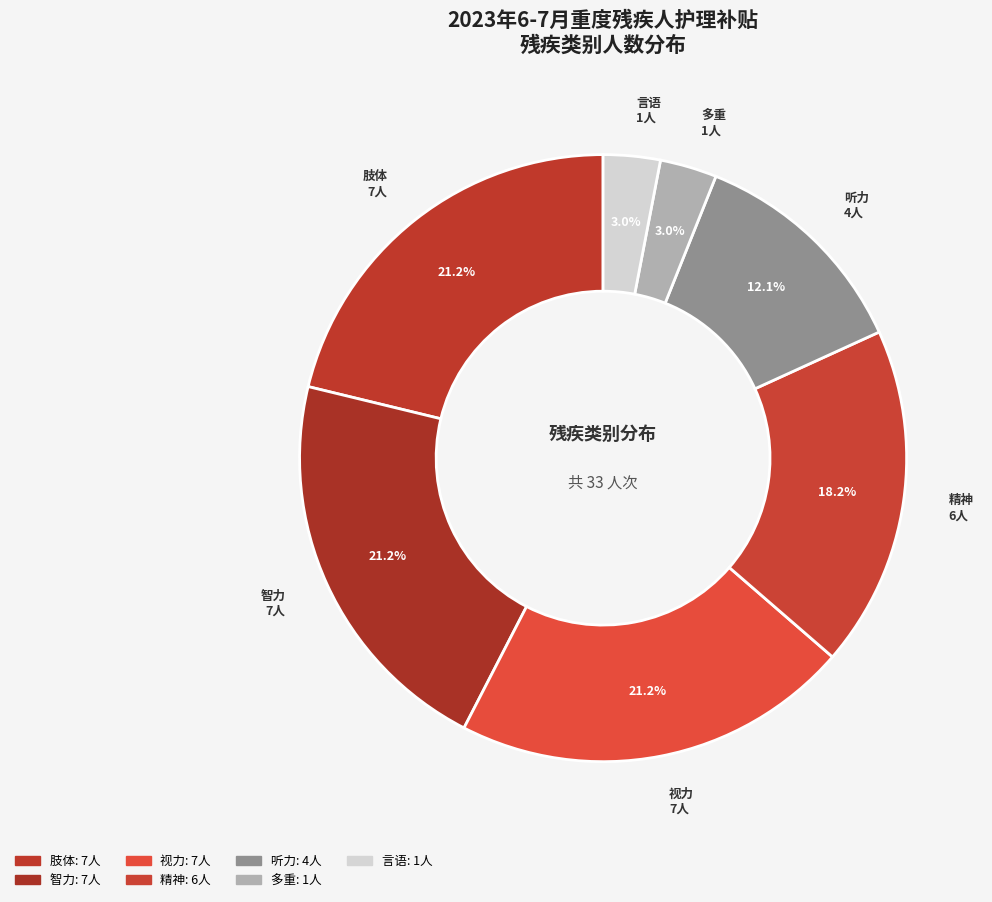

What portion of the pie excludes 精神?

81.8%